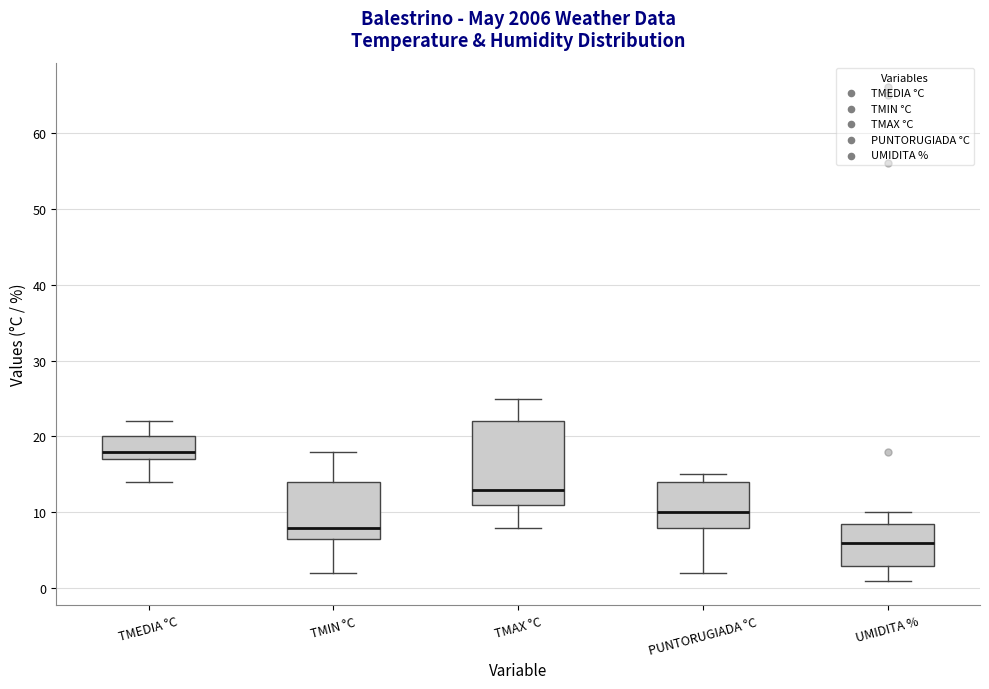

Comparing the boxes themselves (not the whiskers), which one is the tallest?

TMAX °C